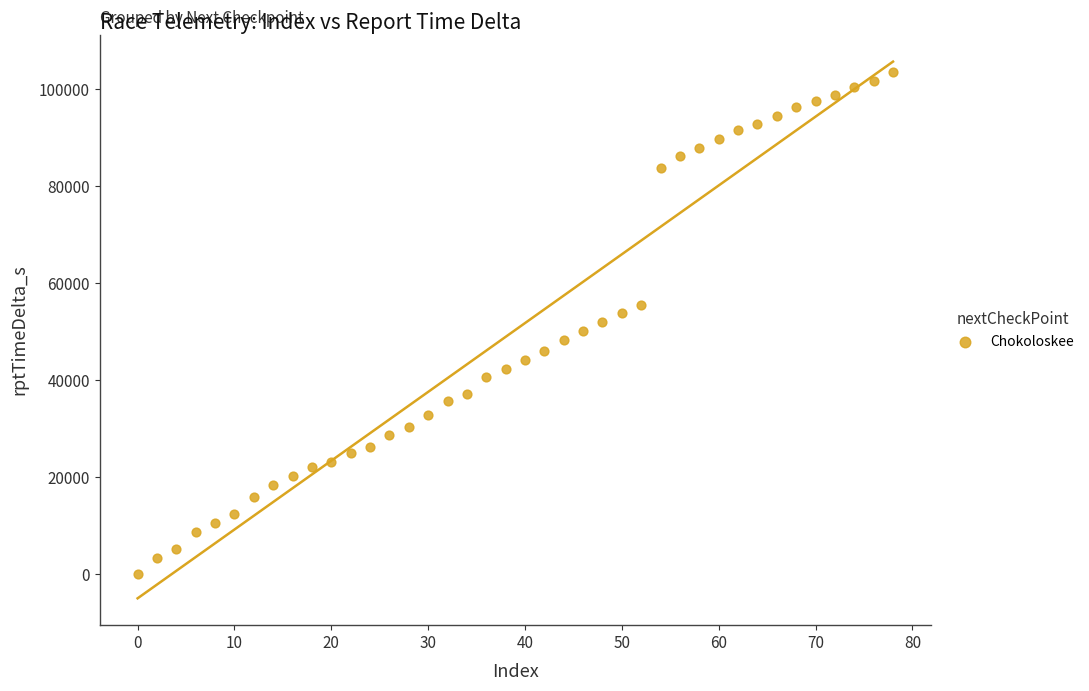

What is the range of X values (max minus min)?

78